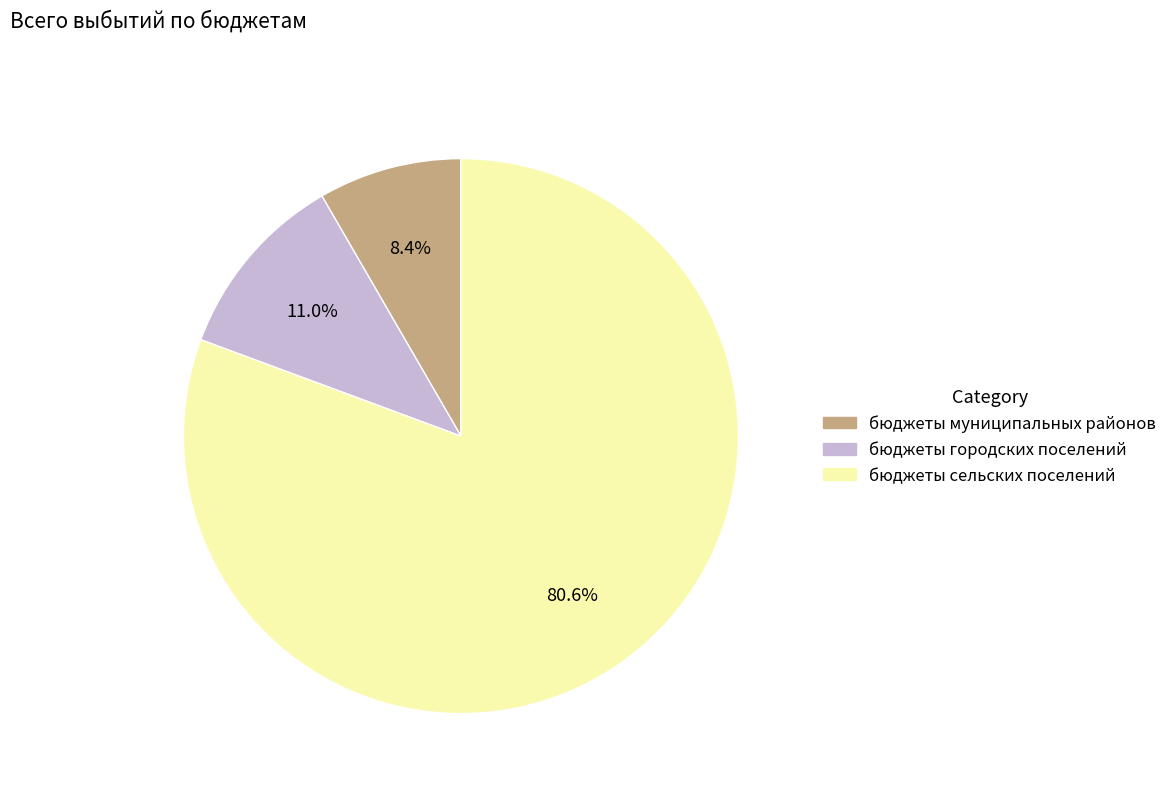

The бюджеты муниципальных районов slice represents 8% of the pie. True or false?

True